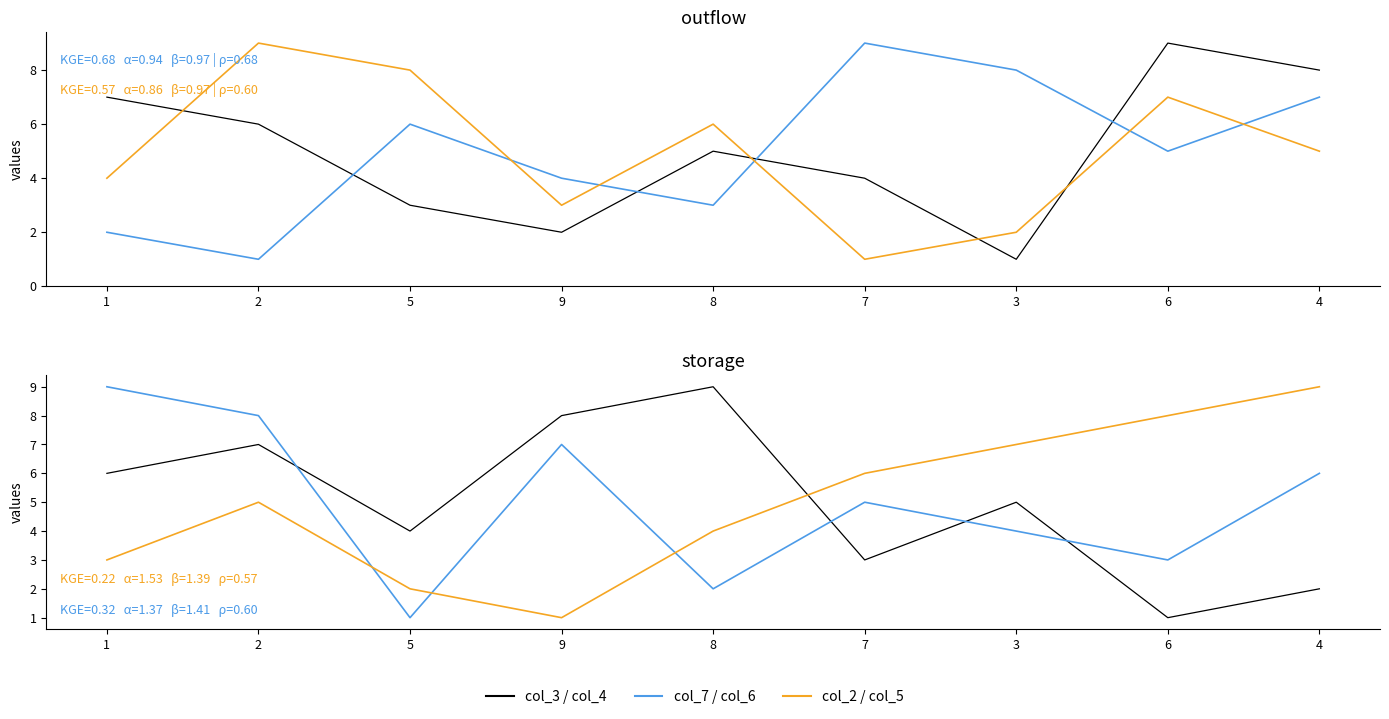

What is the value of the col_7 point at the 3rd from the left?

6